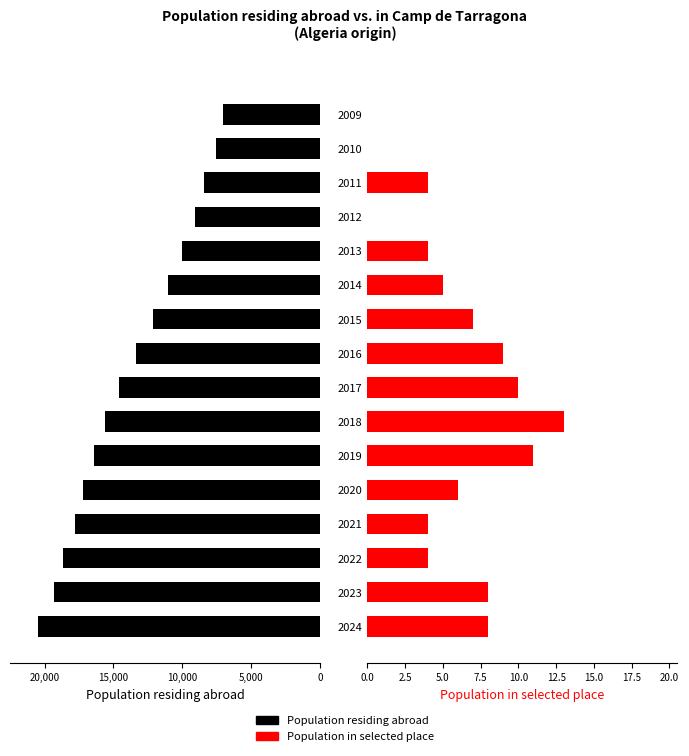

How many bars are there in total?

32